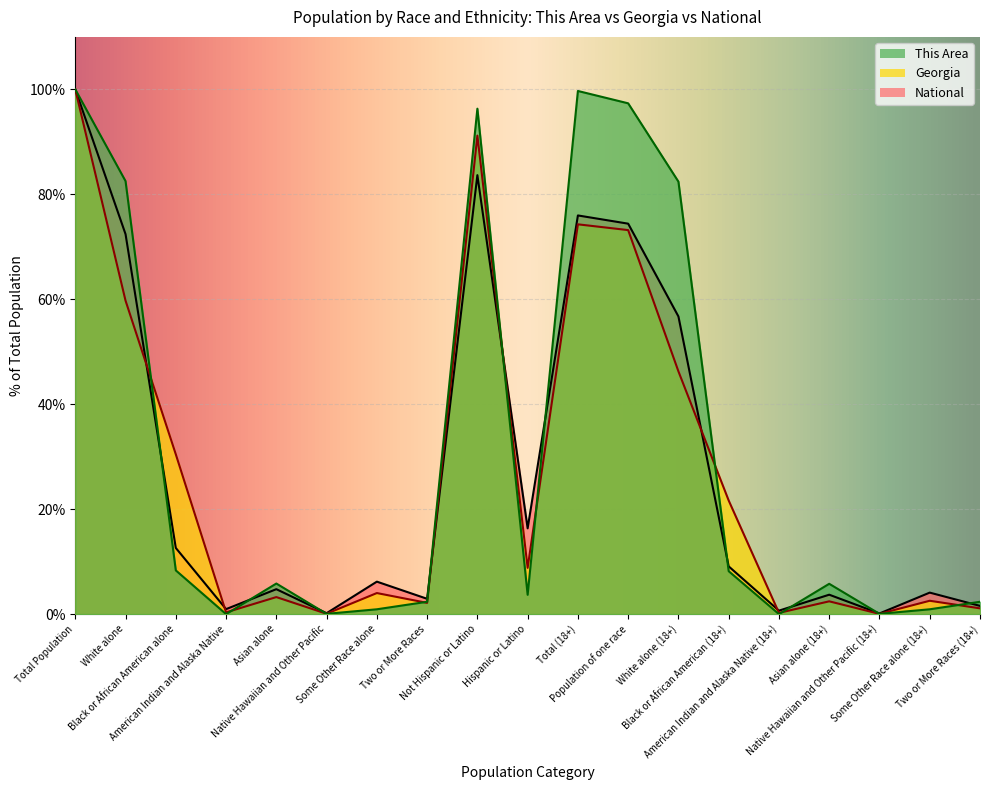

Which category has the highest value in the This Area series?

Total Population